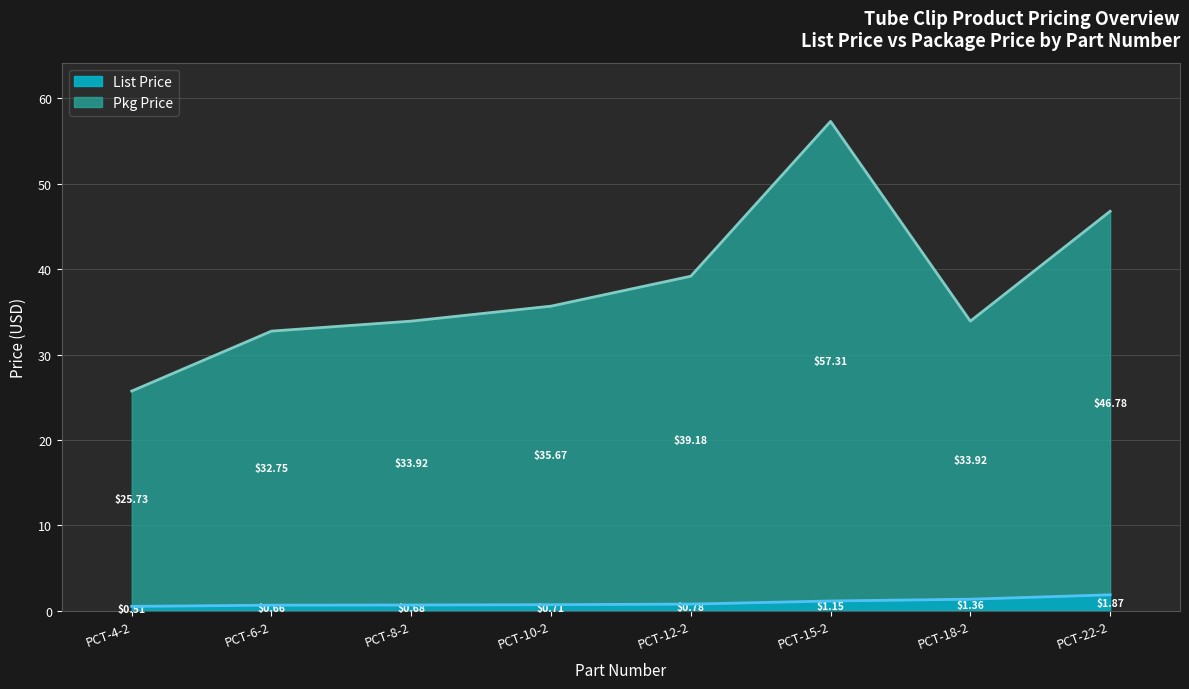

True or false: List Price has more than 0 points higher than both neighbors.

False